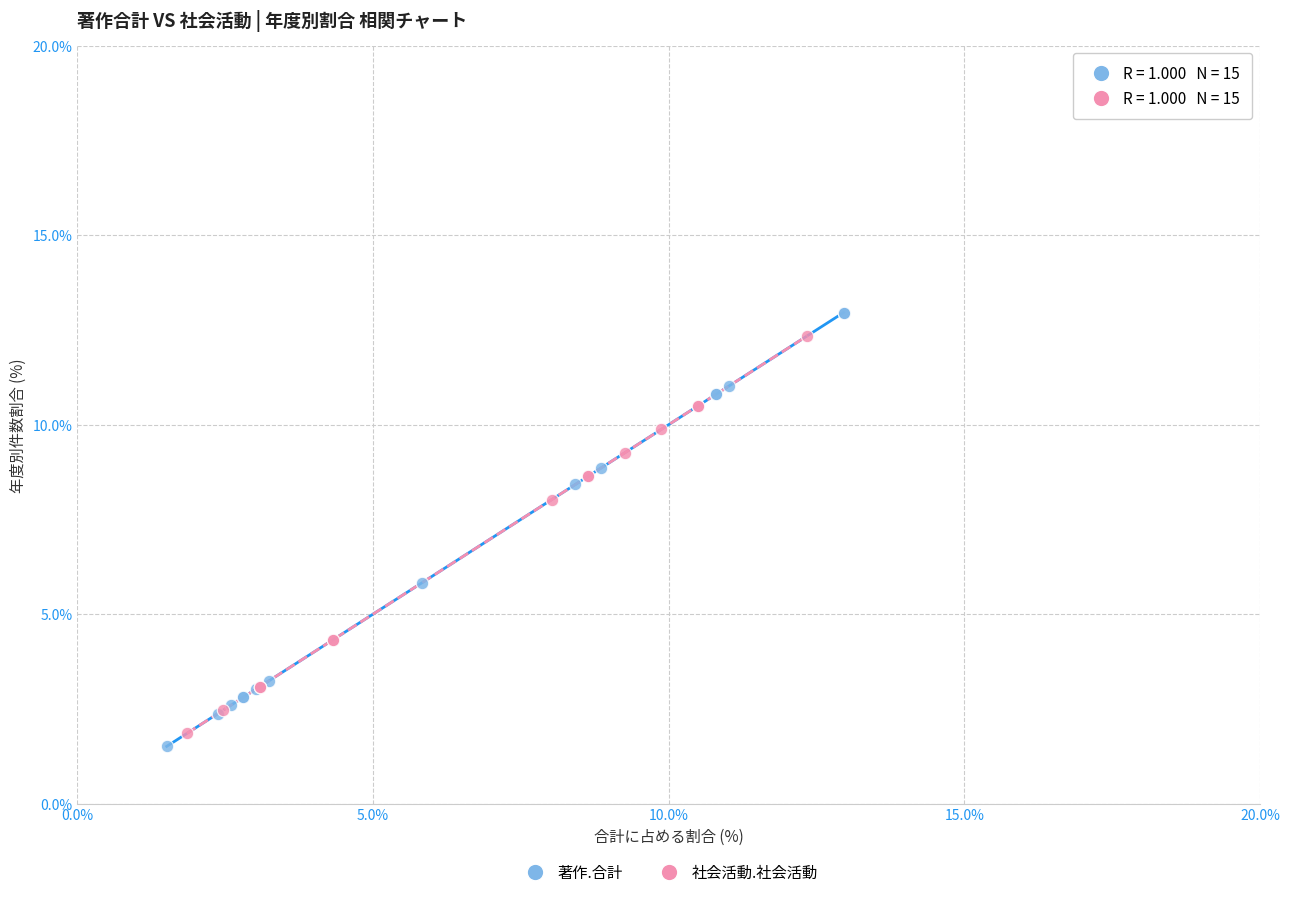

Which series has the largest Y range (max minus min)?

著作.合計